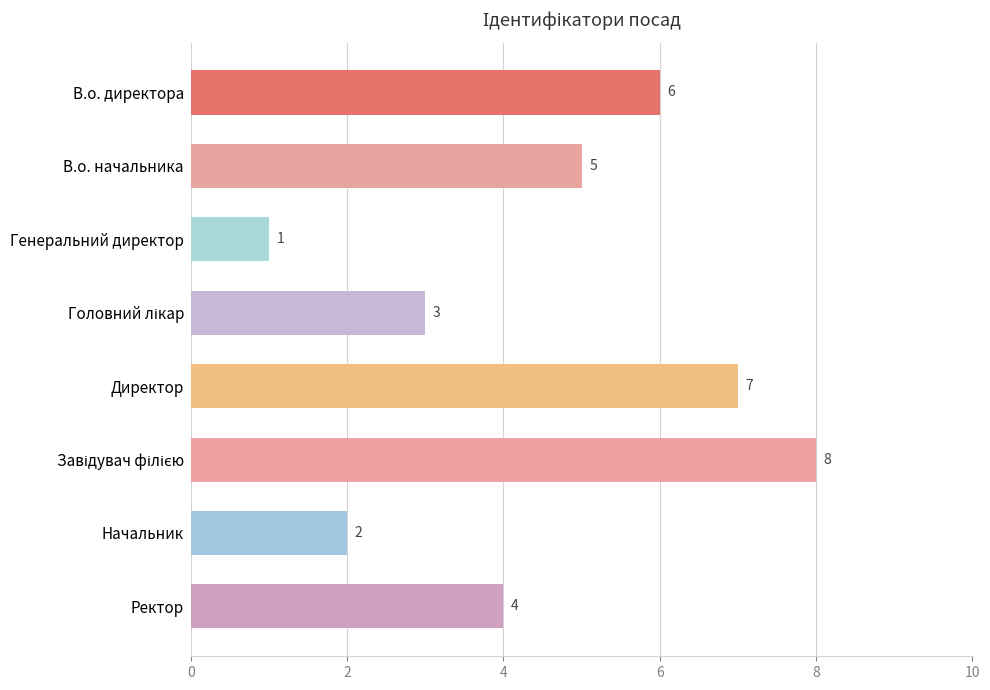

What is the difference between the maximum and second lowest values?

6